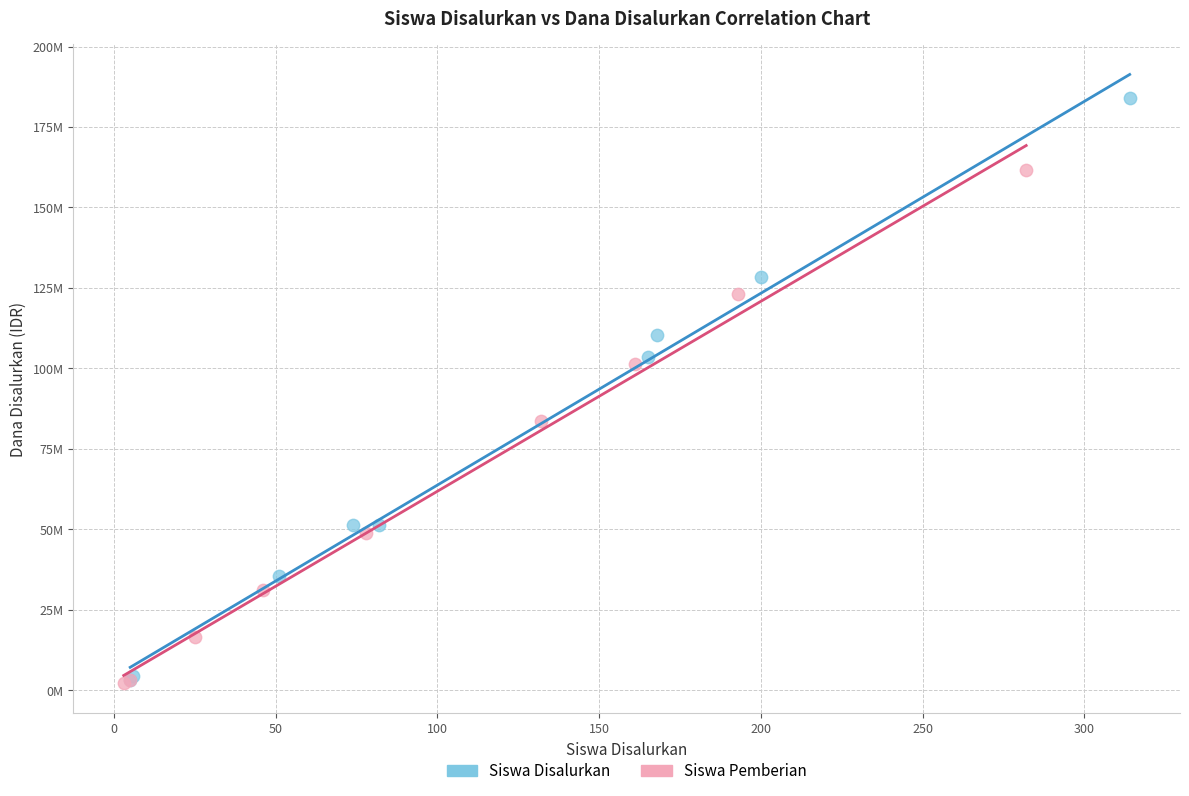

What are all the series names shown in the legend?

Siswa Disalurkan, Siswa Pemberian